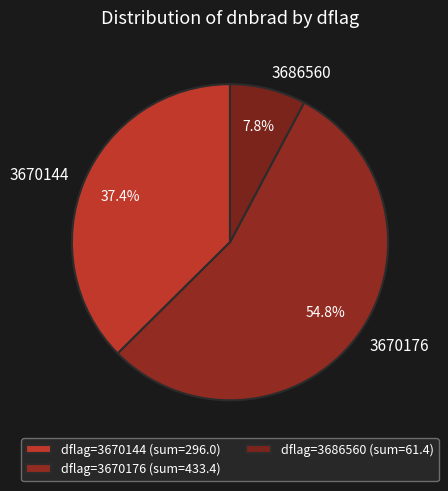

Which has a higher value, 3686560 or 3670176?

3670176